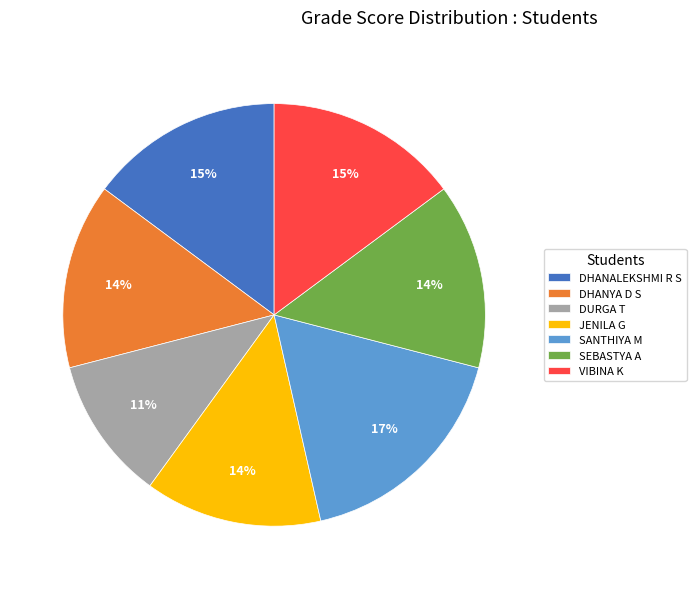

Does DURGA T account for over 50% of the chart?

No